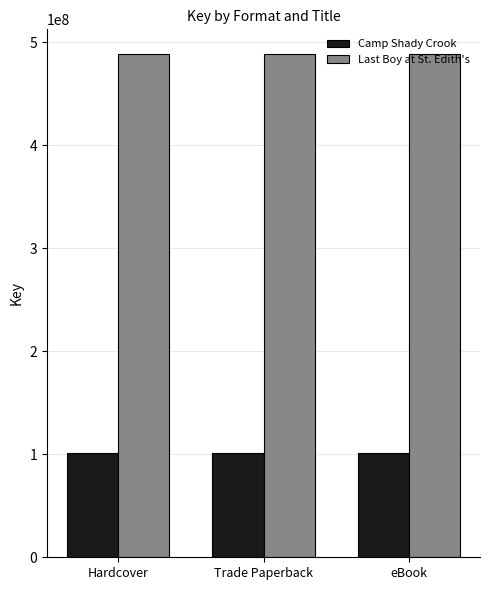

The Camp Shady Crook series shows 100879015 at Trade Paperback. True or false?

True